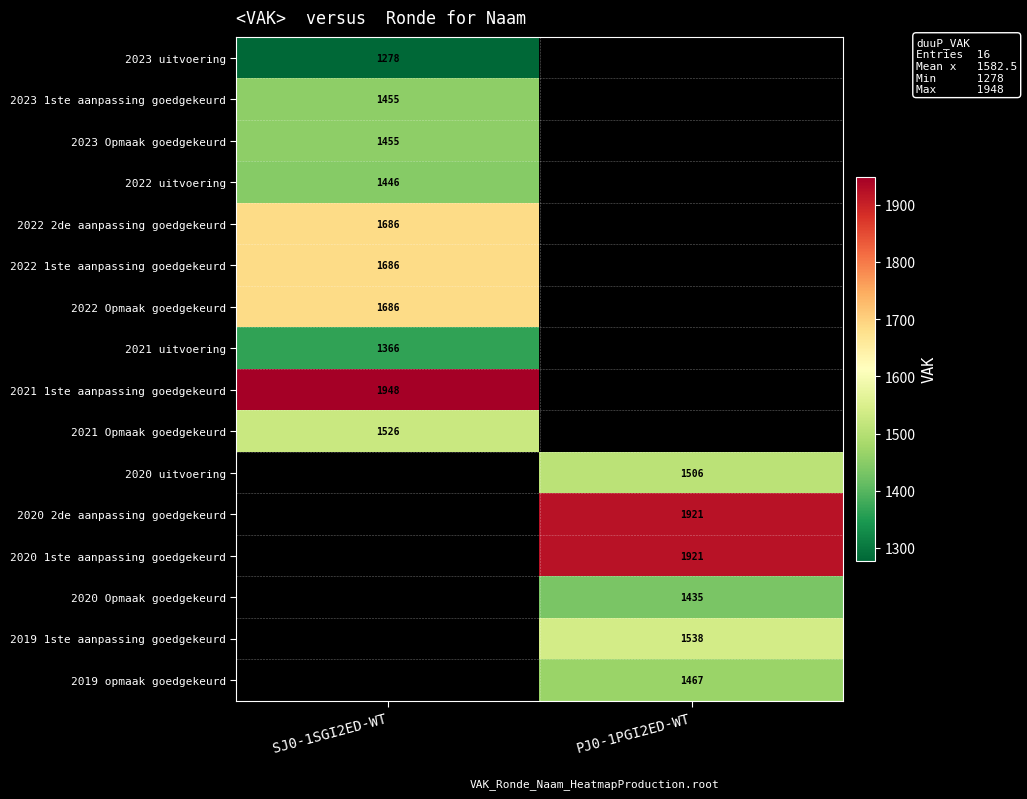

The 2023 1ste aanpassing goedgekeurd series shows 1455 at SJ0-1SGI2ED-WT. True or false?

True